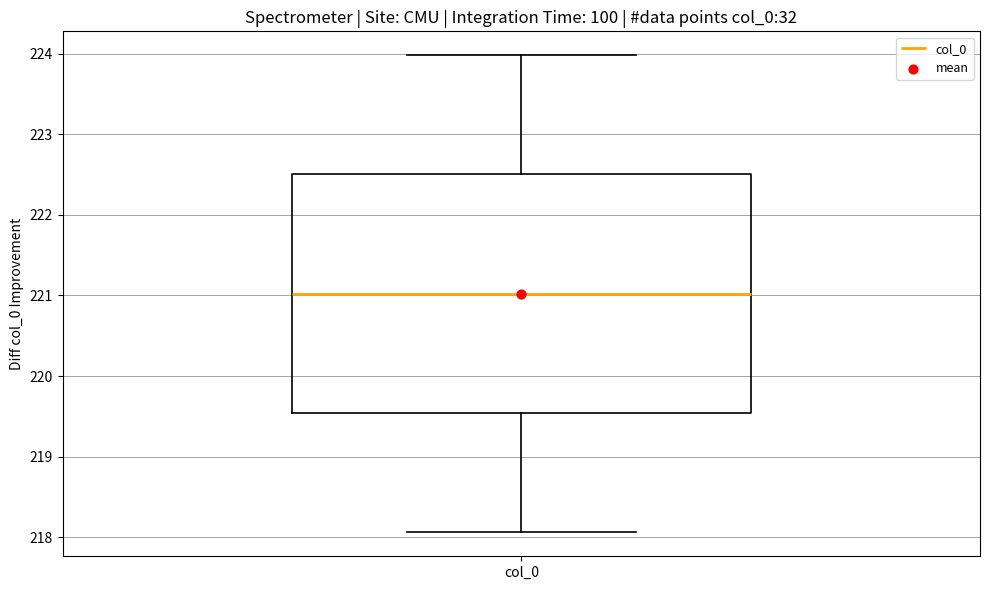

Read this box plot against the y-axis: the position of the median line, the range covered by the box, and the ends of both whiskers. The values are not printed on the chart, so give them approximately, as read against the axis.

median 221.0, box 219.5 to 222.5, whiskers 218.1 to 224.0